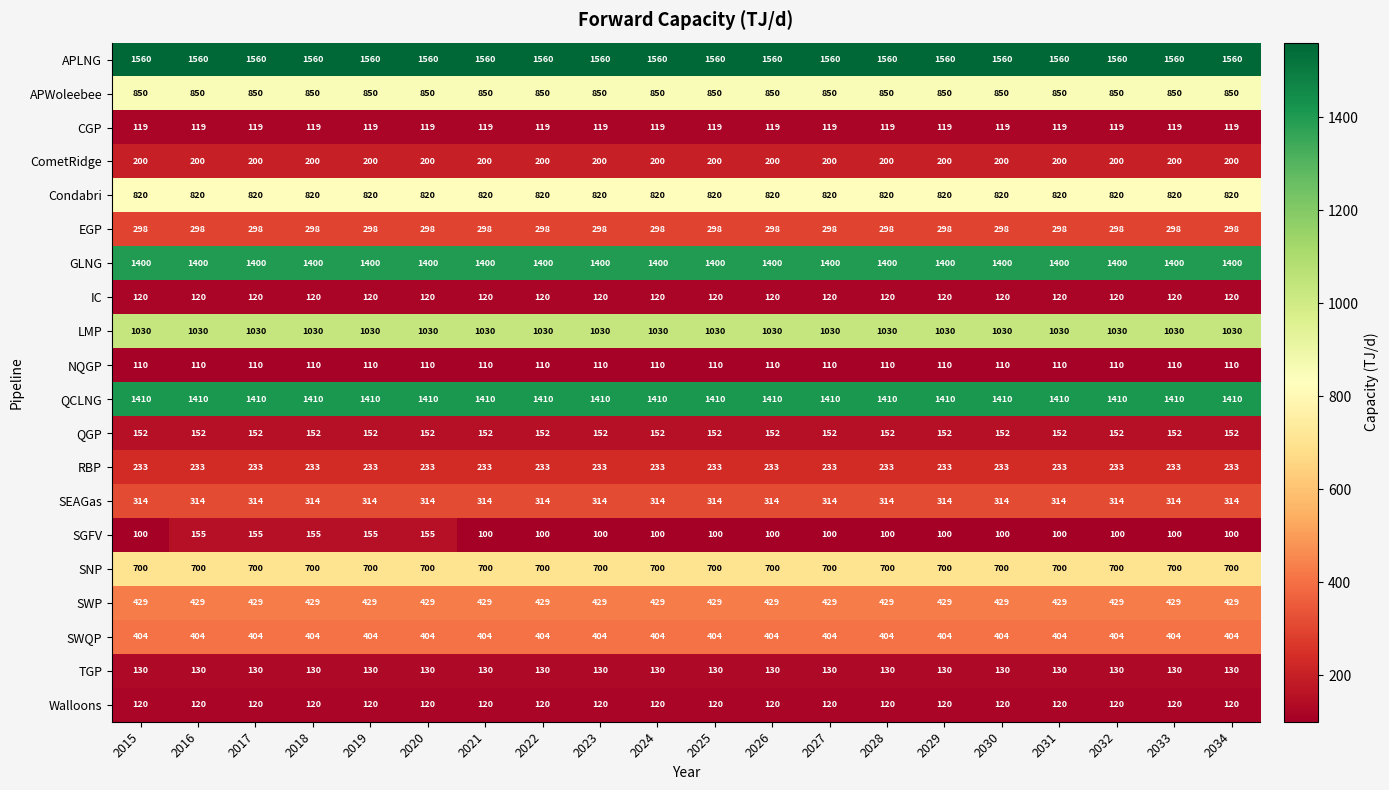

What is the maximum value shown in the chart?

1560